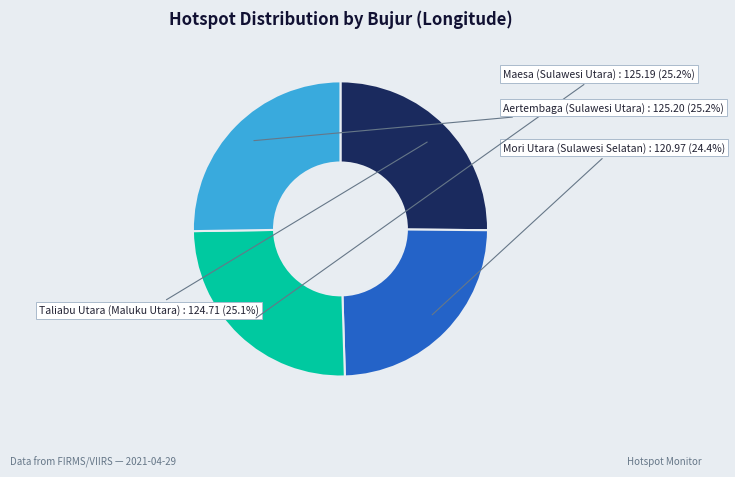

What percentage is the Taliabu Utara (Maluku Utara) slice, to the nearest percent?

25%